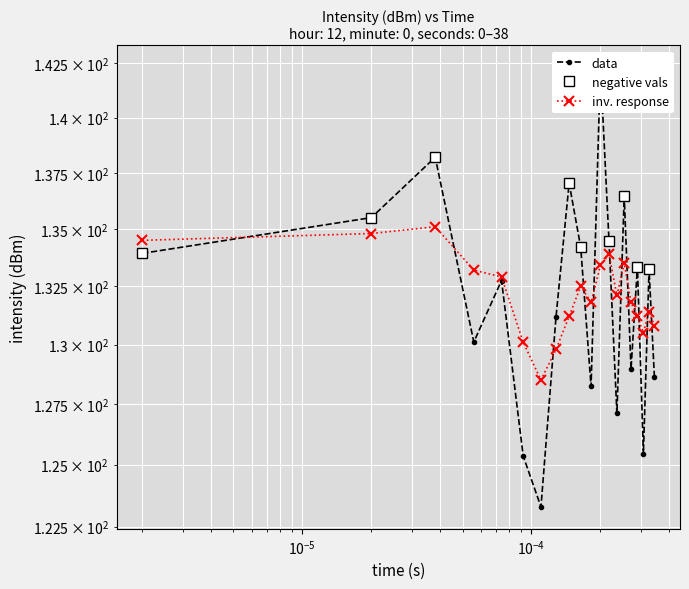

Reading left to right, list all the values displayed in this chart.

intensity(dBm): 133.9	135.5	138.2	130.1	132.7	125.4	123.3	131.2	137.0	134.2	128.2	142.3	134.5	127.1	136.4	129.0	133.4	125.4	133.2	128.6
smoothed: 134.5	134.8	135.1	133.2	132.9	130.1	128.5	129.8	131.2	132.5	131.8	133.4	133.9	132.1	133.5	131.8	131.2	130.5	131.4	130.8